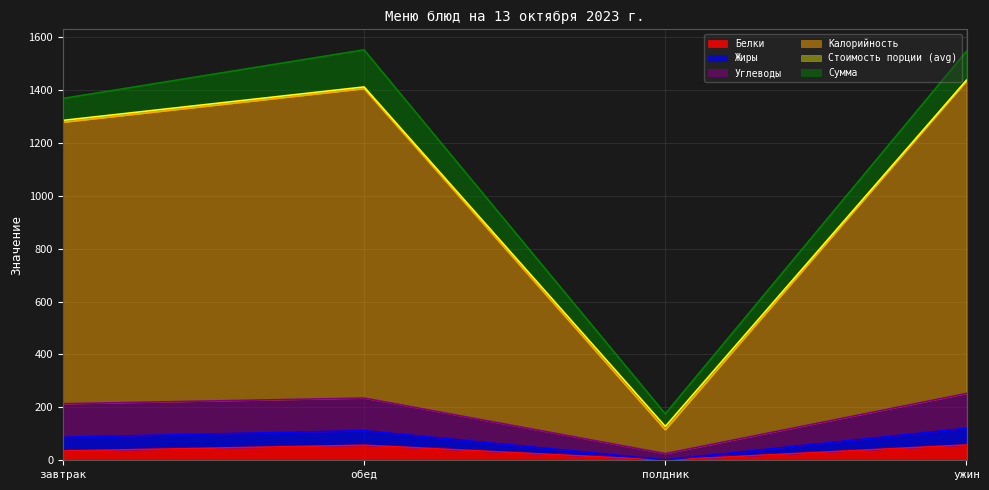

The Жиры series shows 362.2 at ужин. True or false?

False